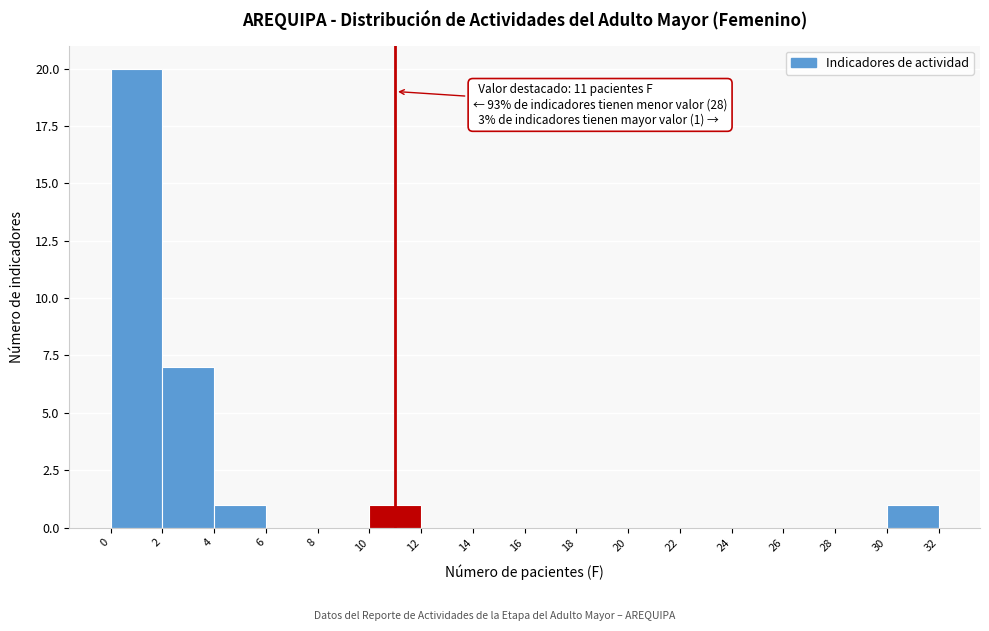

Over which range of the x-axis is the bar tallest?

0 to 2